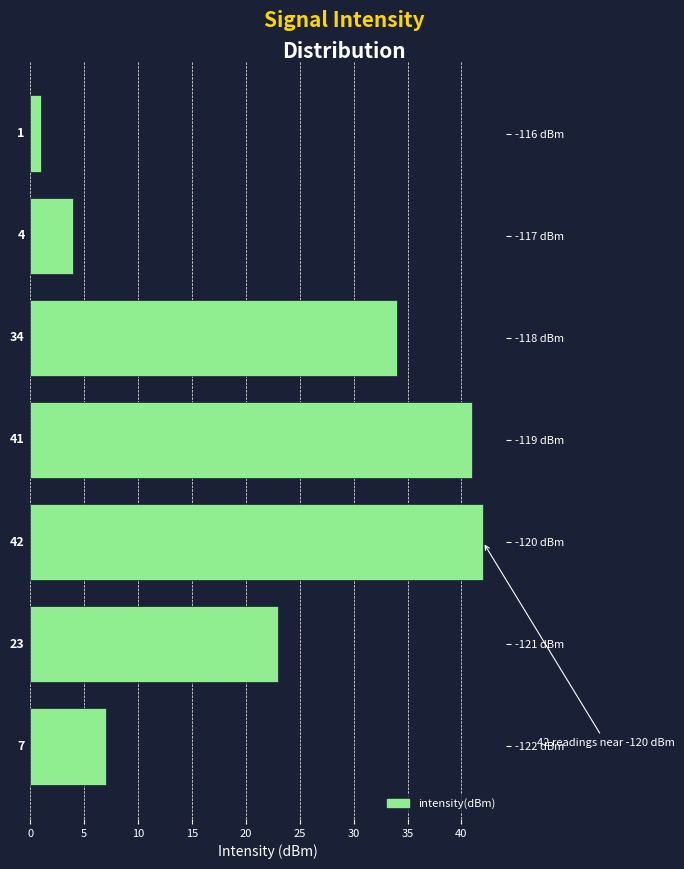

Reading bottom to top, transcribe all the data shown in this chart.

-122 dBm=7	-121 dBm=23	-120 dBm=42	-119 dBm=41	-118 dBm=34	-117 dBm=4	-116 dBm=1